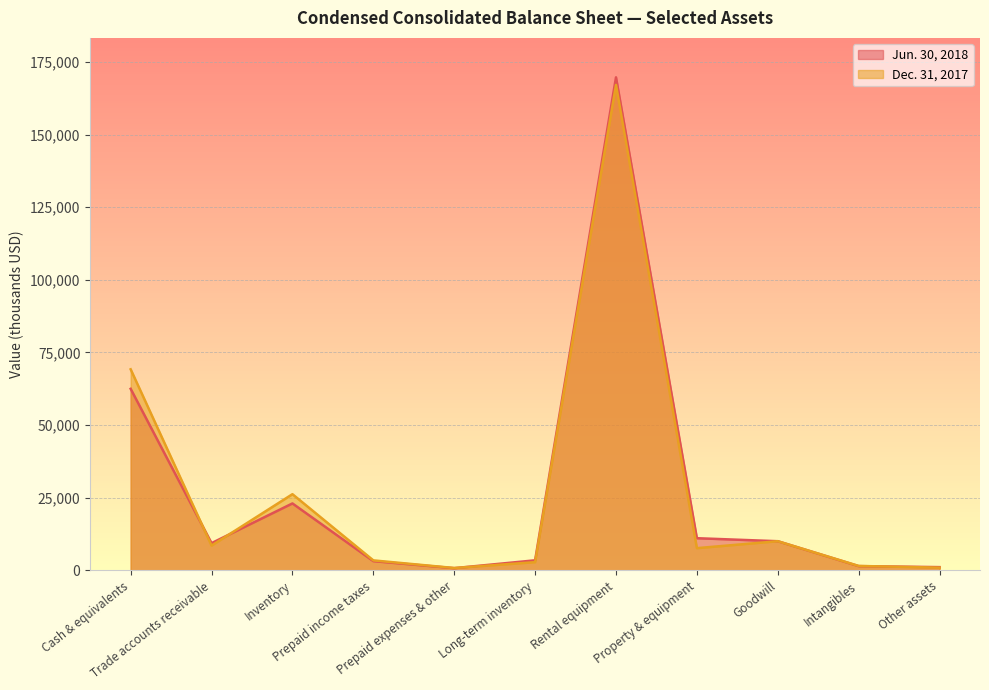

Reading left to right, list all the values displayed in this chart.

Jun. 30, 2018: Cash & equivalents=62490	Trade accounts receivable=9375	Inventory=23042	Prepaid income taxes=3177	Prepaid expenses & other=762	Long-term inventory=3467	Rental equipment=169702	Property & equipment=11076	Goodwill=10039	Intangibles=1464	Other assets=1118
Dec. 31, 2017: Cash & equivalents=69208	Trade accounts receivable=8534	Inventory=26224	Prepaid income taxes=3443	Prepaid expenses & other=817	Long-term inventory=2829	Rental equipment=167099	Property & equipment=7652	Goodwill=10039	Intangibles=1526	Other assets=939